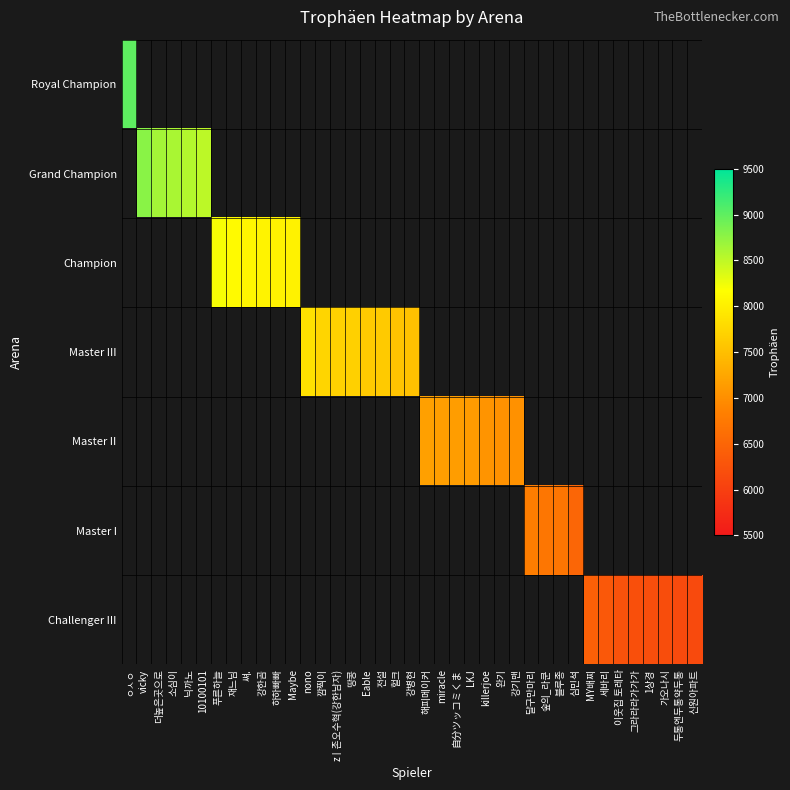

Which label corresponds to the smallest value in the chart?

신원아파트